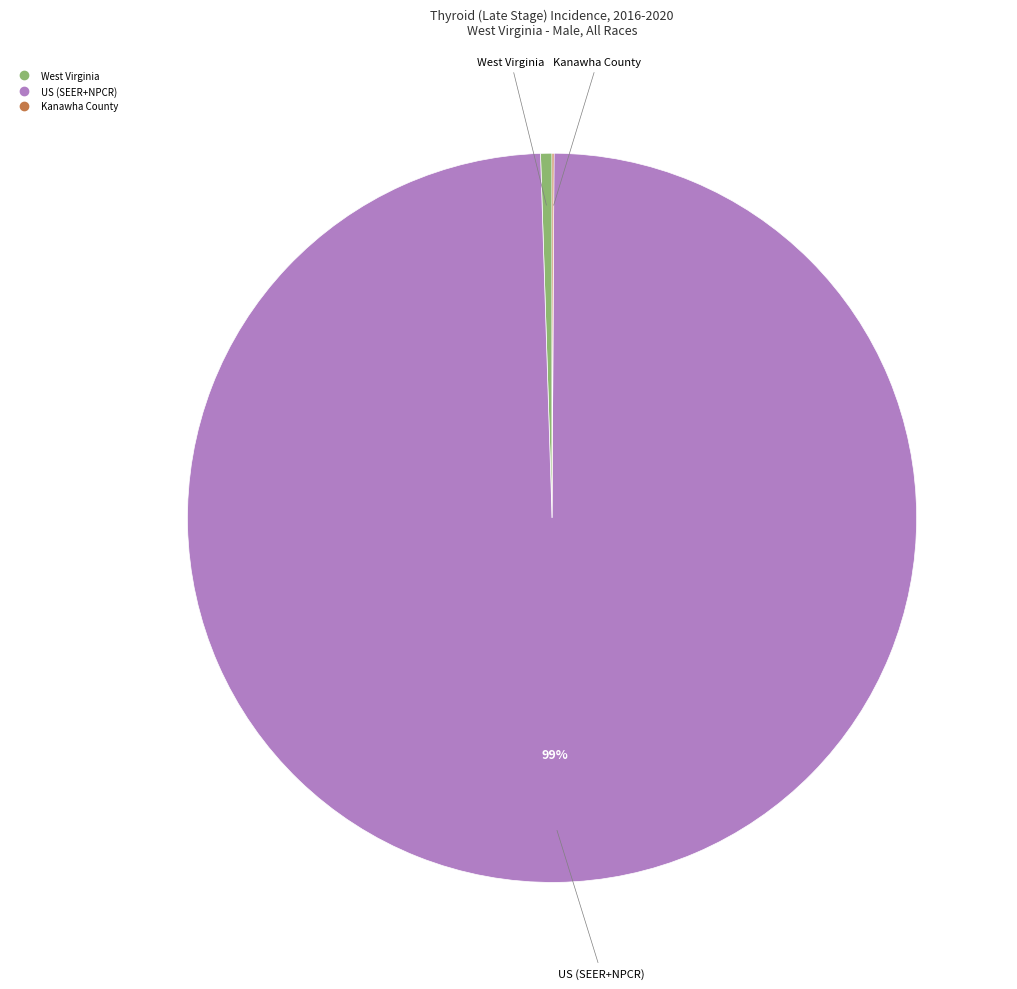

The US (SEER+NPCR) slice represents 89% of the pie. True or false?

False